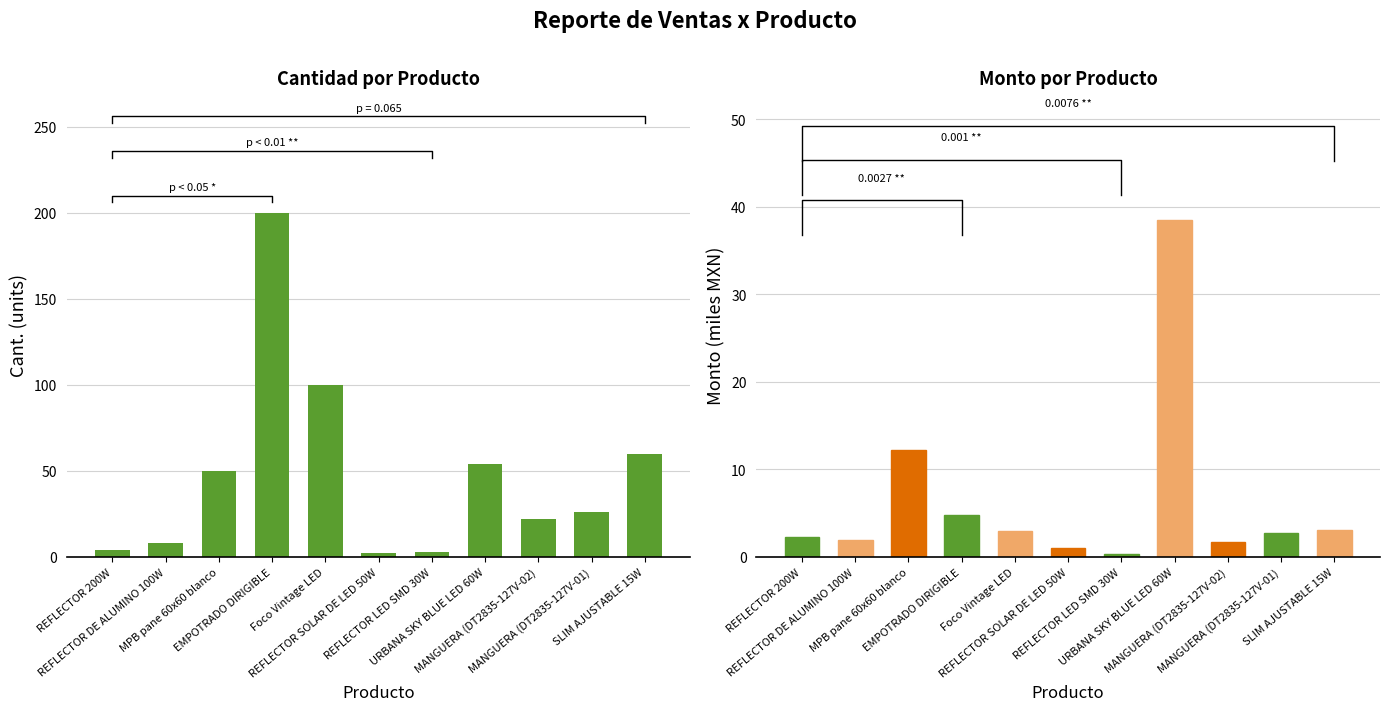

List the series in order of their overall mean, lowest first.

Monto, Cant.